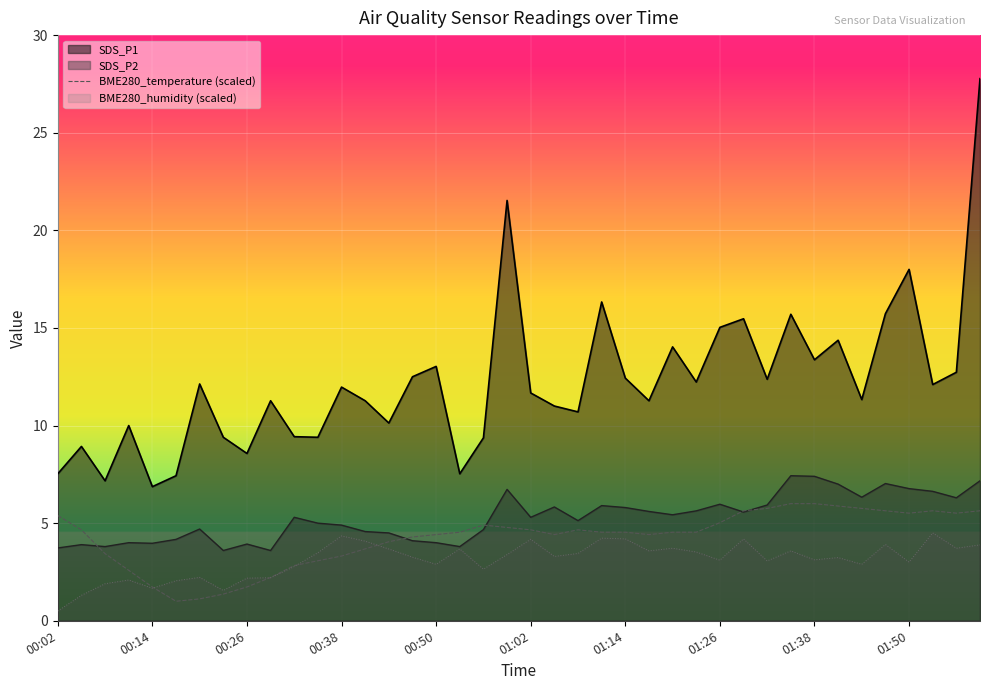

List the series in order of their peak value, highest first.

SDS_P1, SDS_P2, BME280_temperature (scaled), BME280_humidity (scaled)